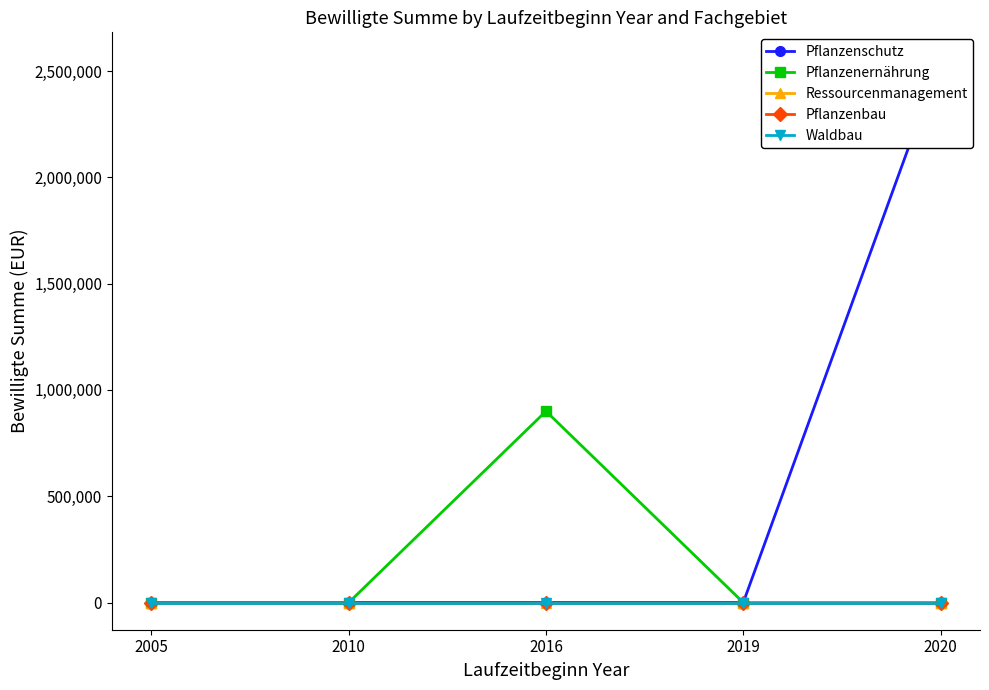

At which category does the chart reach its minimum across all series?

2005